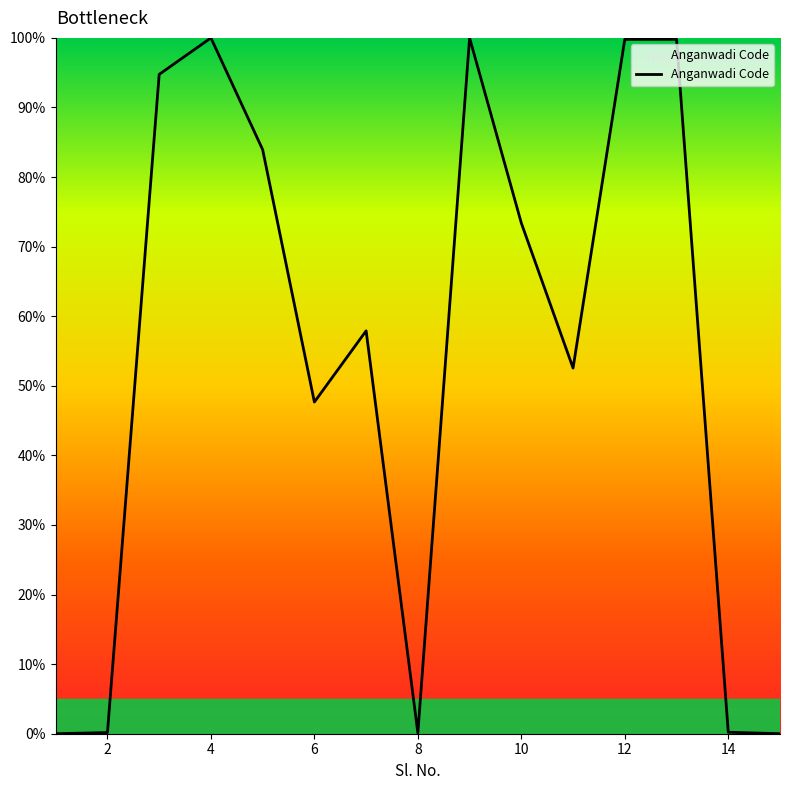

What is the maximum value shown in the chart?

100.0